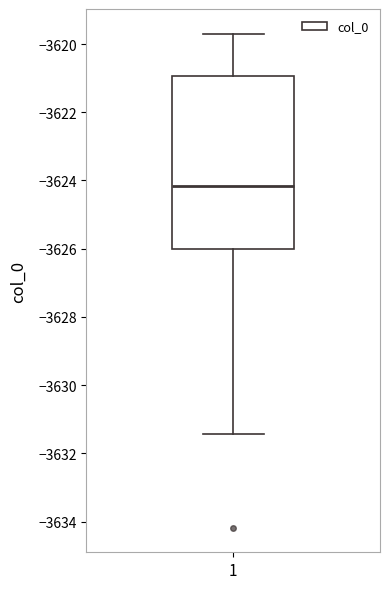

Read this box plot against the y-axis: the position of the median line, the range covered by the box, and the ends of both whiskers. The values are not printed on the chart, so give them approximately, as read against the axis.

median -3624.2, box -3626.0 to -3621.0, whiskers -3631.4 to -3619.6